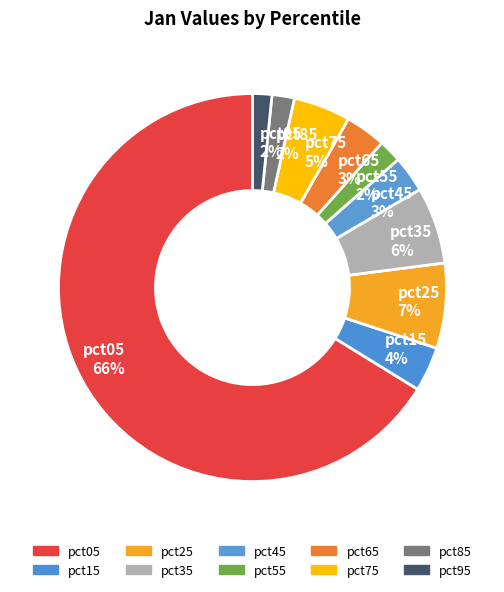

Count the number of slices in the pie.

10